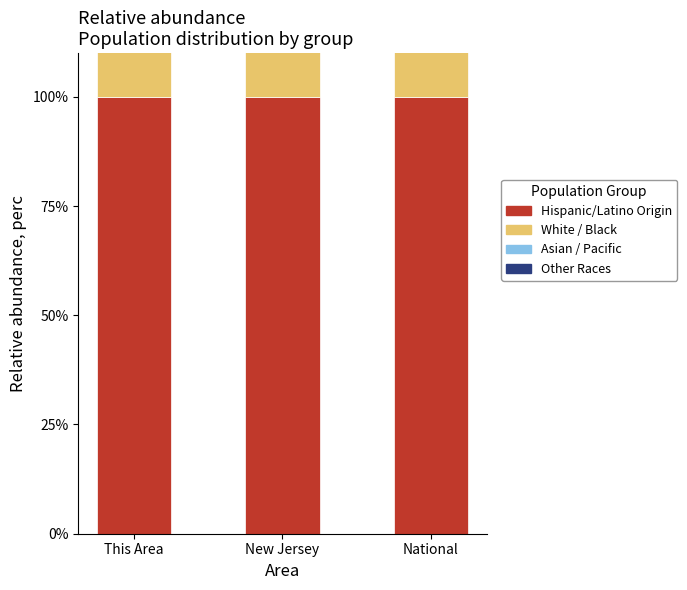

Rank the categories by Hispanic/Latino Origin value from lowest to highest.

This Area, New Jersey, National